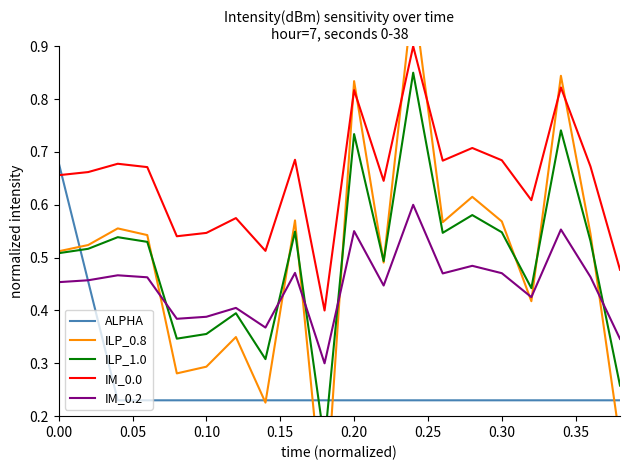

Reading left to right, extract all data points from this chart.

ALPHA: 0.7	0.5	0.2	0.2	0.2	0.2	0.2	0.2	0.2	0.2	0.2	0.2	0.2	0.2	0.2	0.2	0.2	0.2	0.2	0.2
ILP_0.8: 0.5	0.5	0.6	0.5	0.3	0.3	0.3	0.2	0.6	0.0	0.8	0.5	1.0	0.6	0.6	0.6	0.4	0.8	0.5	0.2
ILP_1.0: 0.5	0.5	0.5	0.5	0.3	0.4	0.4	0.3	0.5	0.1	0.7	0.5	0.8	0.5	0.6	0.5	0.4	0.7	0.5	0.3
IM_0.0: 0.7	0.7	0.7	0.7	0.5	0.5	0.6	0.5	0.7	0.4	0.8	0.6	0.9	0.7	0.7	0.7	0.6	0.8	0.7	0.5
IM_0.2: 0.5	0.5	0.5	0.5	0.4	0.4	0.4	0.4	0.5	0.3	0.6	0.4	0.6	0.5	0.5	0.5	0.4	0.6	0.5	0.3